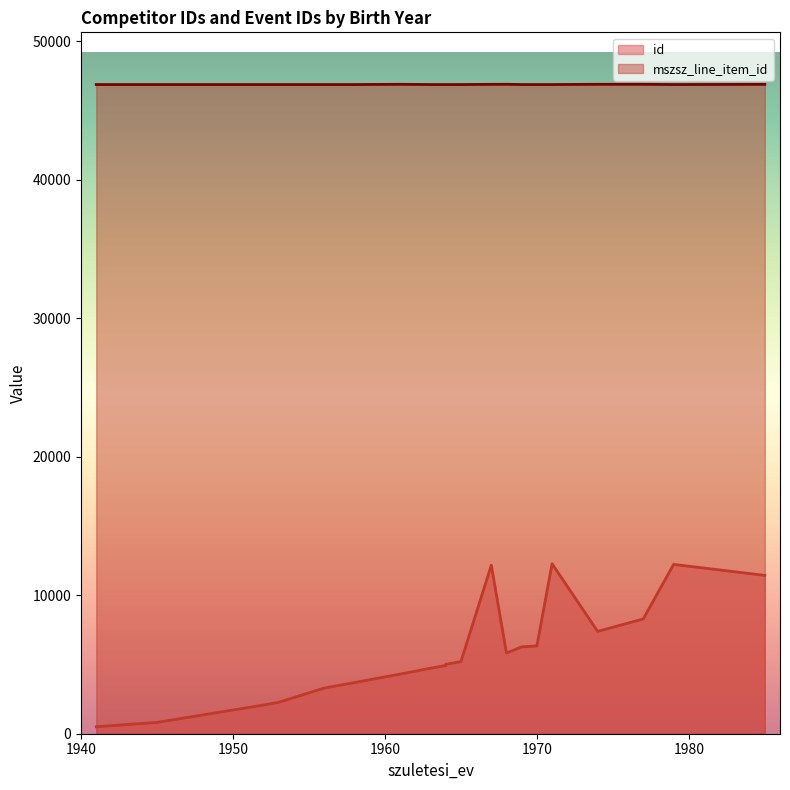

True or false: mszsz_line_item_id and id intersect in this chart.

False